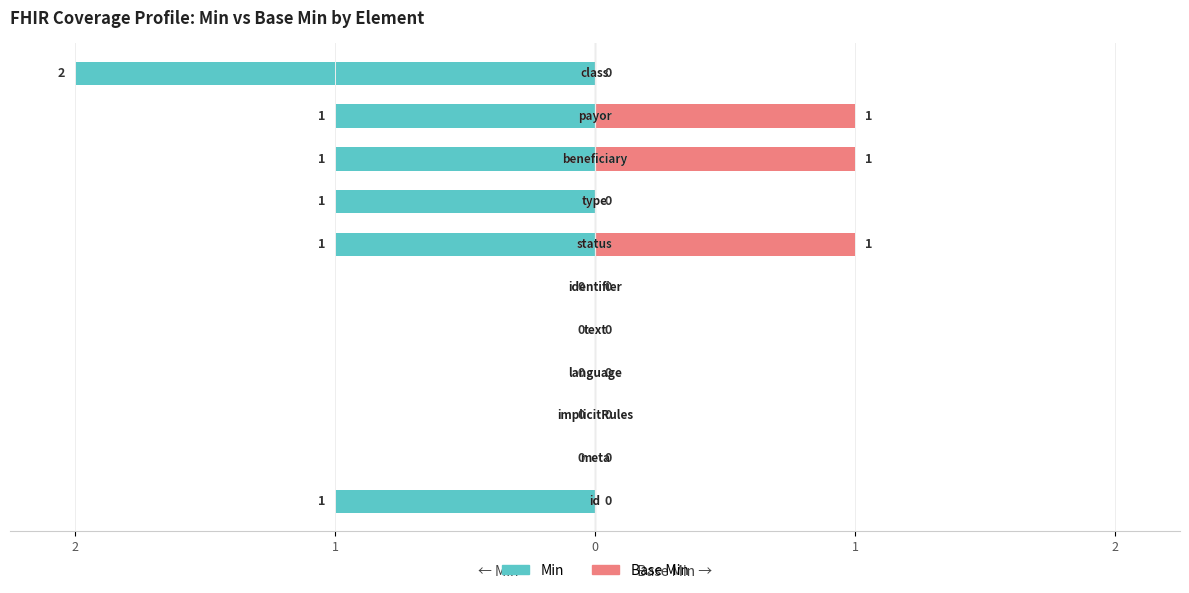

How many data points in Min are above -40?

5